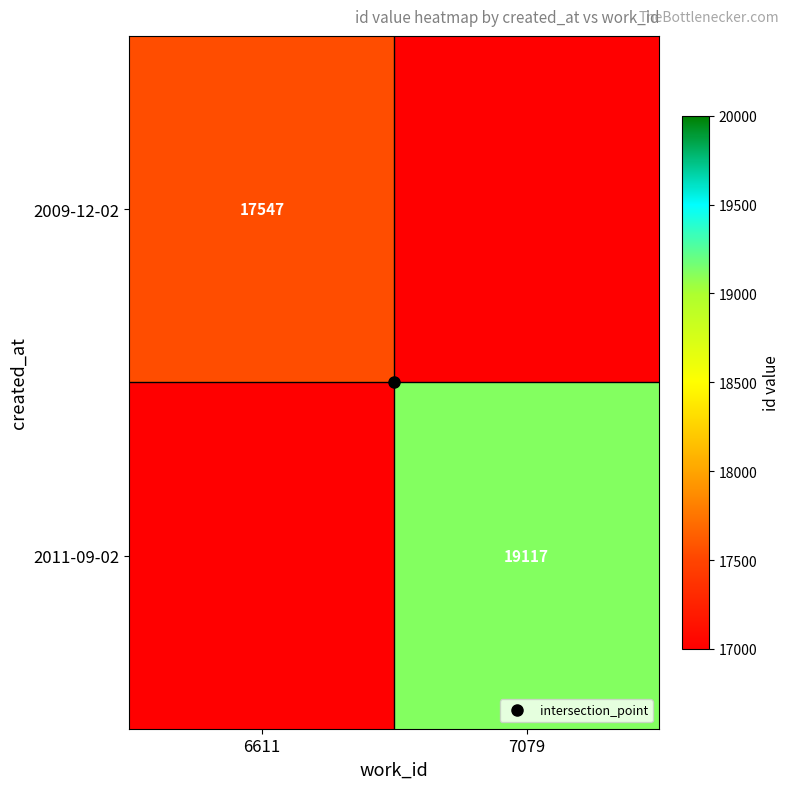

At which label is 2011-09-02 closest to 9558?

6611